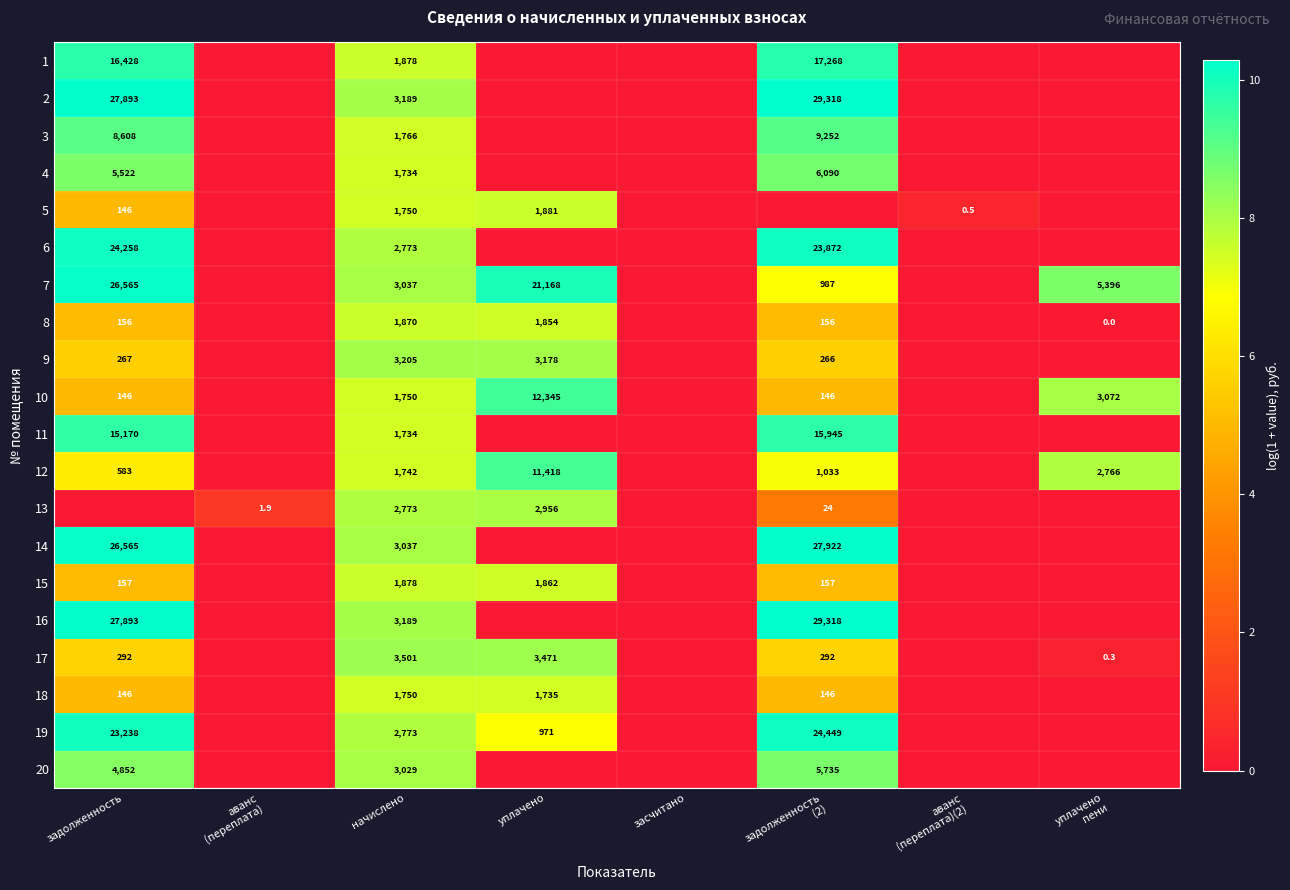

True or false: 3 has a value of 12.5 at задолженность.

False